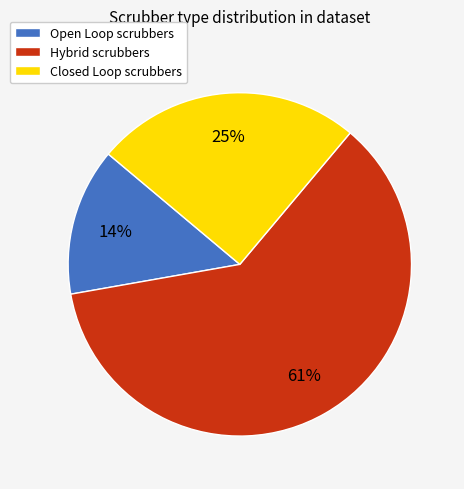

True or false: Open Loop accounts for 14% of the total.

True